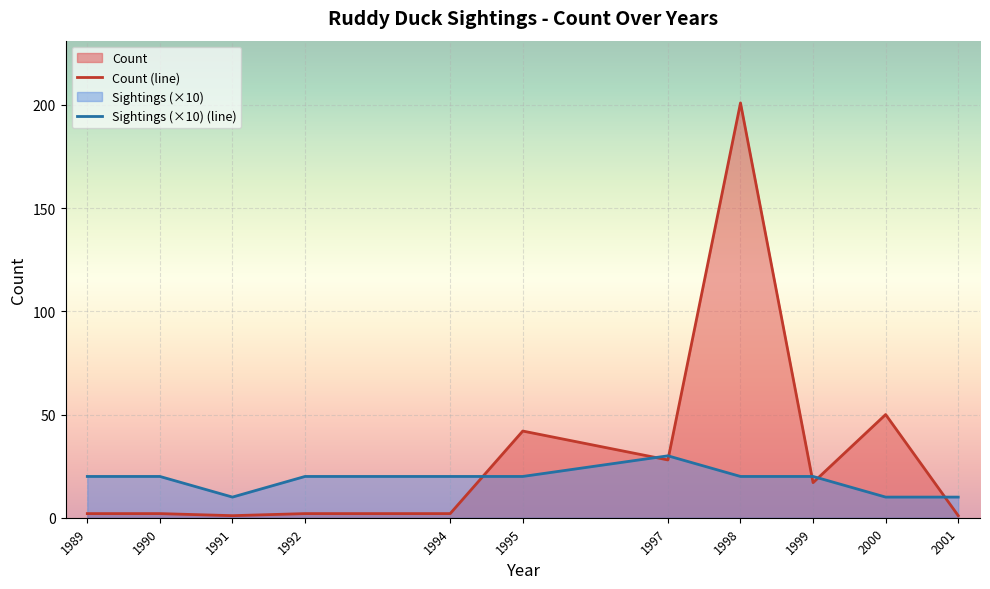

The value of Sightings (×10) (line) at 1992 is 9. True or false?

False